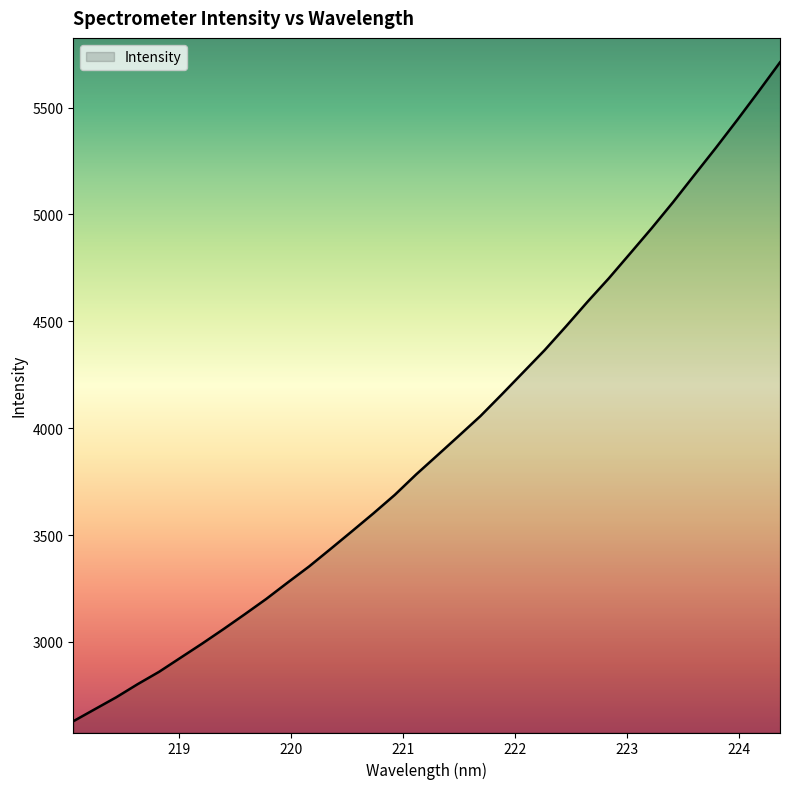

What is the smallest value displayed?

2629.0